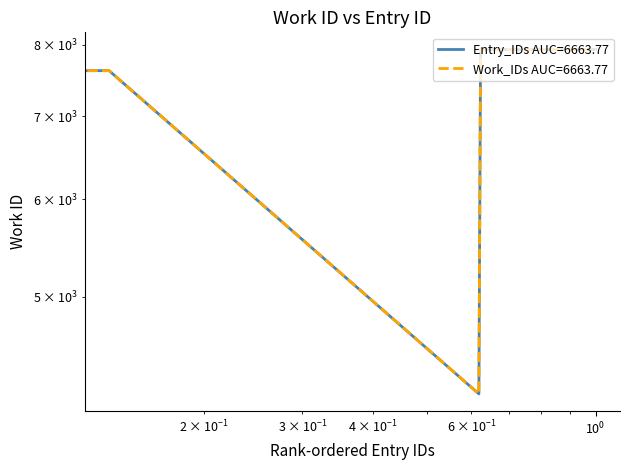

Which has a higher value, 22357 or 21918?

22357